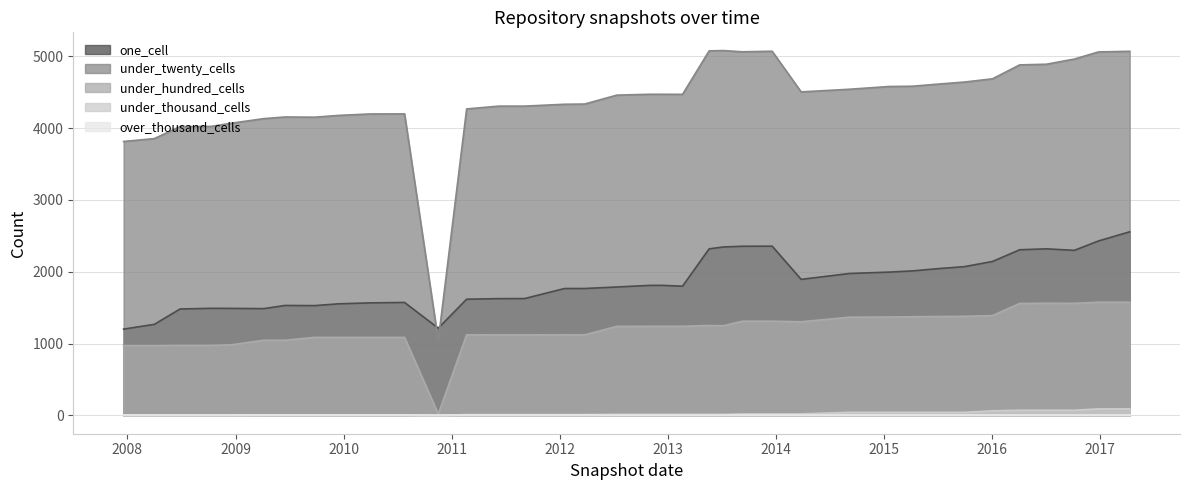

What is the maximum value for under_twenty_cells?

5078